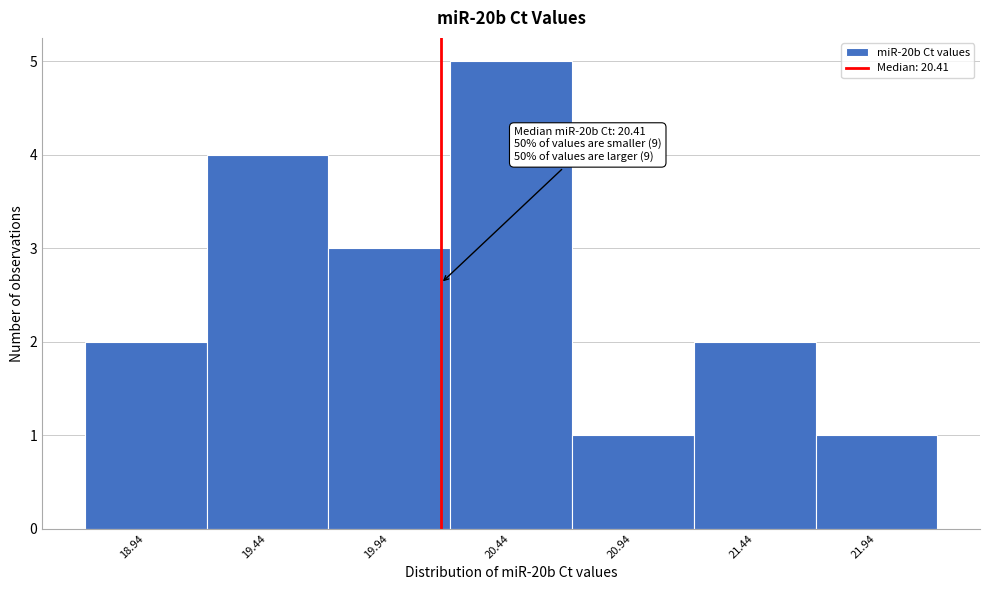

Reading left to right, extract all data points from this chart.

18.94=2	19.44=4	19.94=3	20.44=5	20.94=1	21.44=2	21.94=1